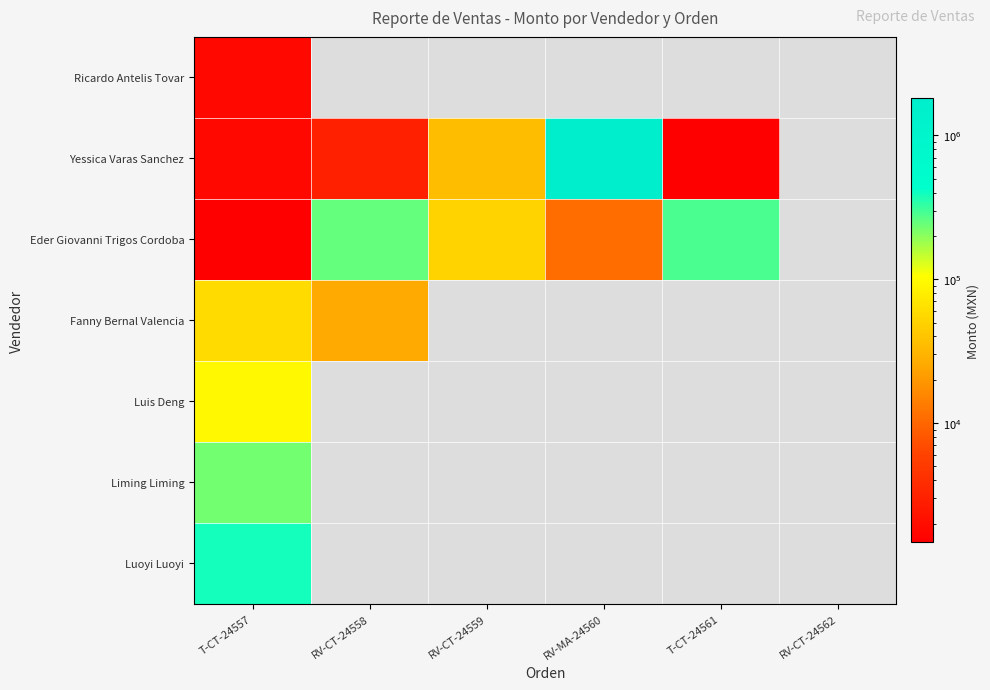

At which category does the chart reach its peak across all series?

RV-MA-24560